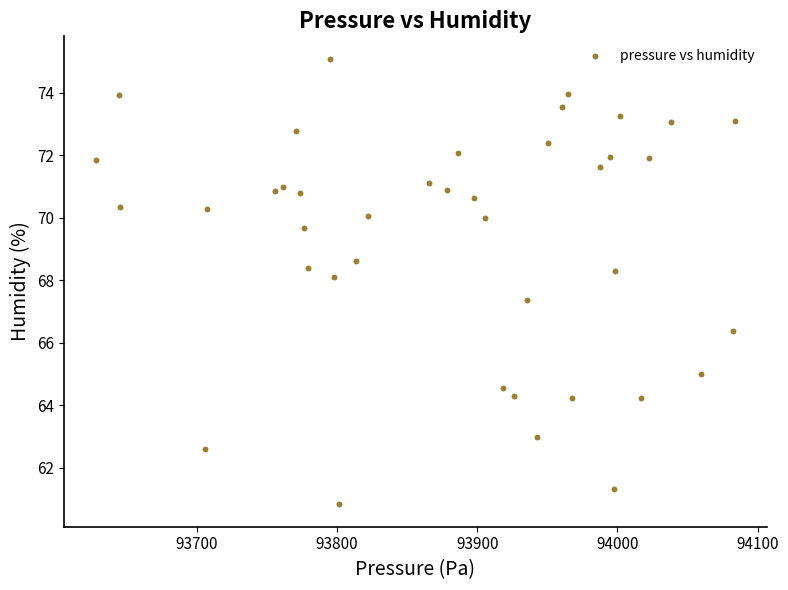

What Y value in the scatter plot is closest to 67?

67.4